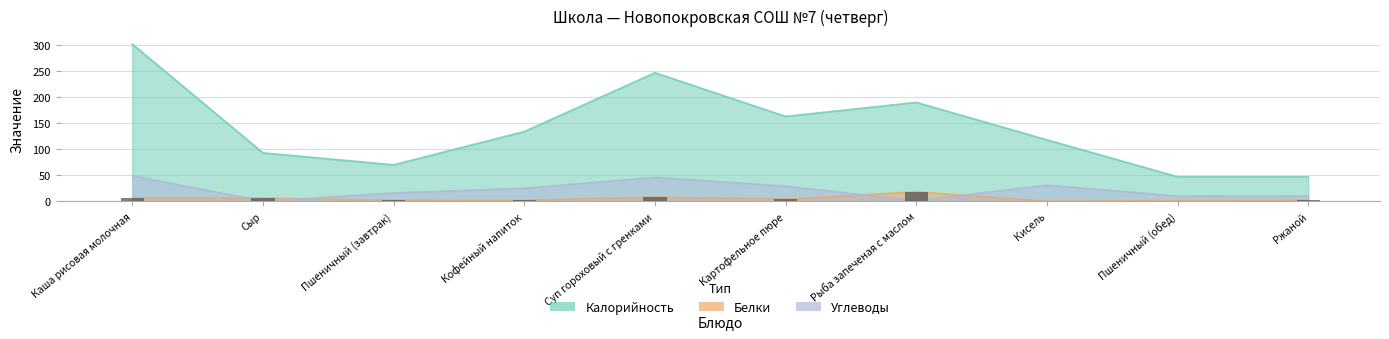

How many bars are there in total?

30